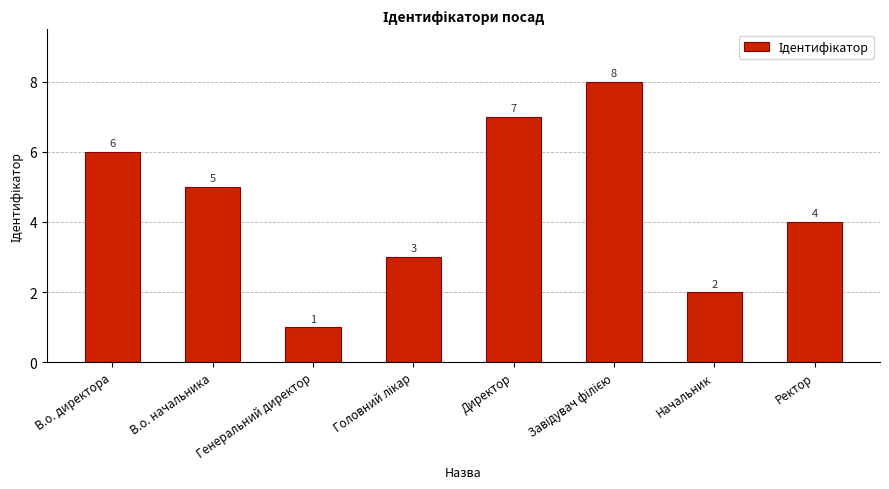

What is the greatest value displayed?

8